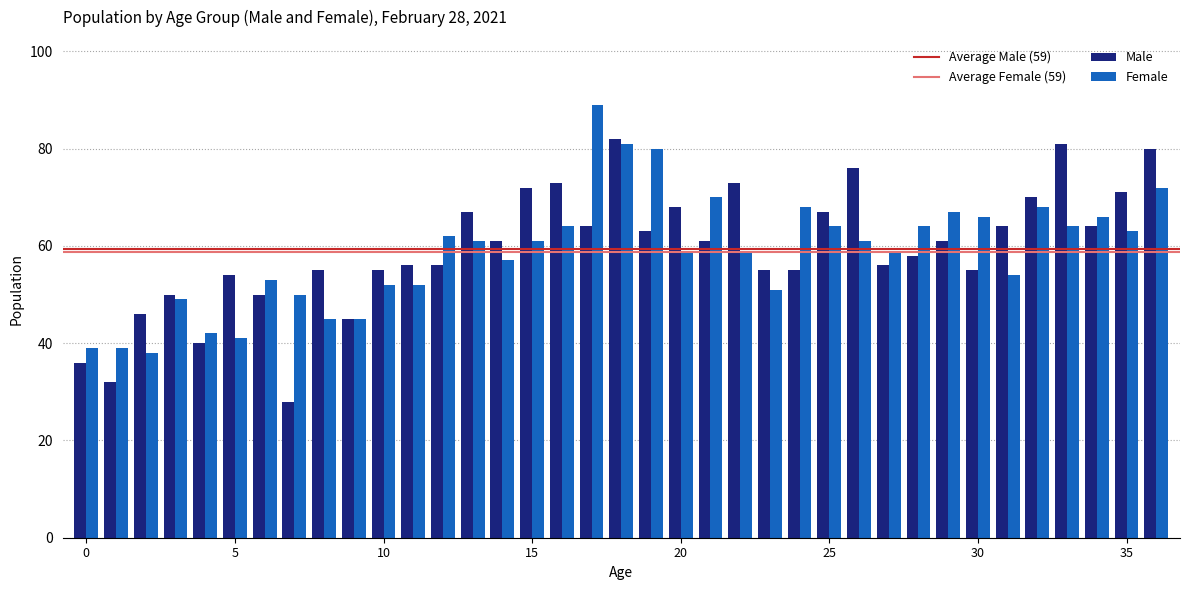

What is the lowest value of the Female series?

38